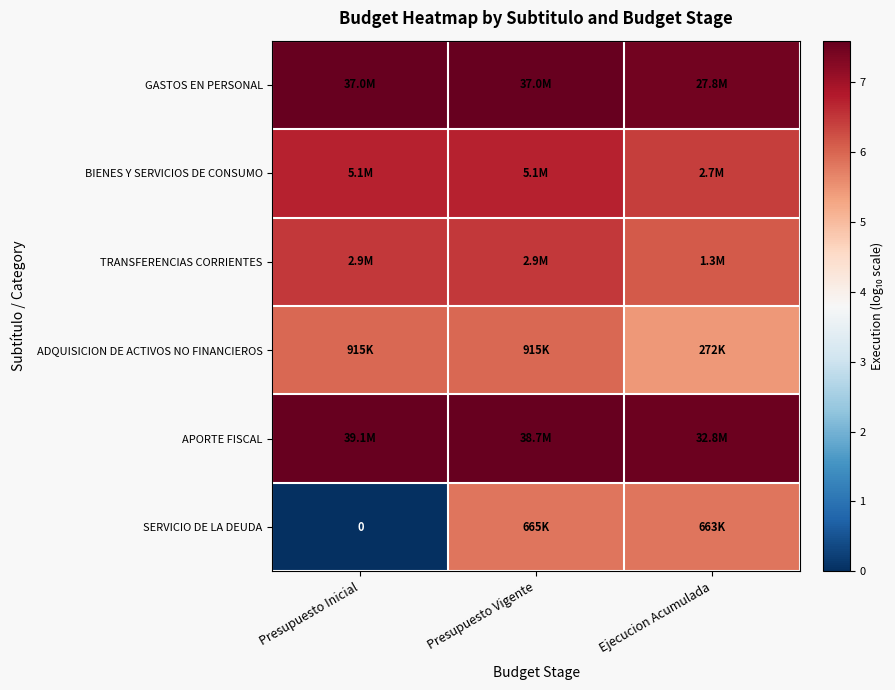

At Presupuesto Vigente, list the series in order from smallest to largest.

SERVICIO DE LA DEUDA, ADQUISICION DE ACTIVOS NO FINANCIEROS, TRANSFERENCIAS CORRIENTES, BIENES Y SERVICIOS DE CONSUMO, GASTOS EN PERSONAL, APORTE FISCAL